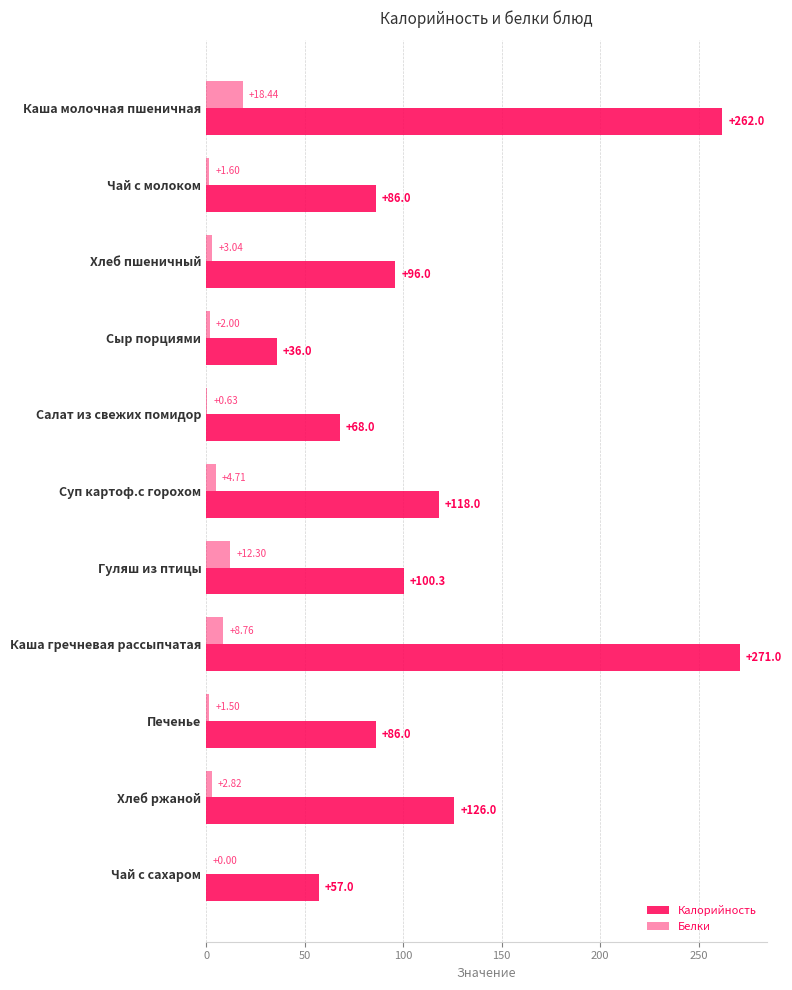

What is the maximum value for Калорийность?

271.0